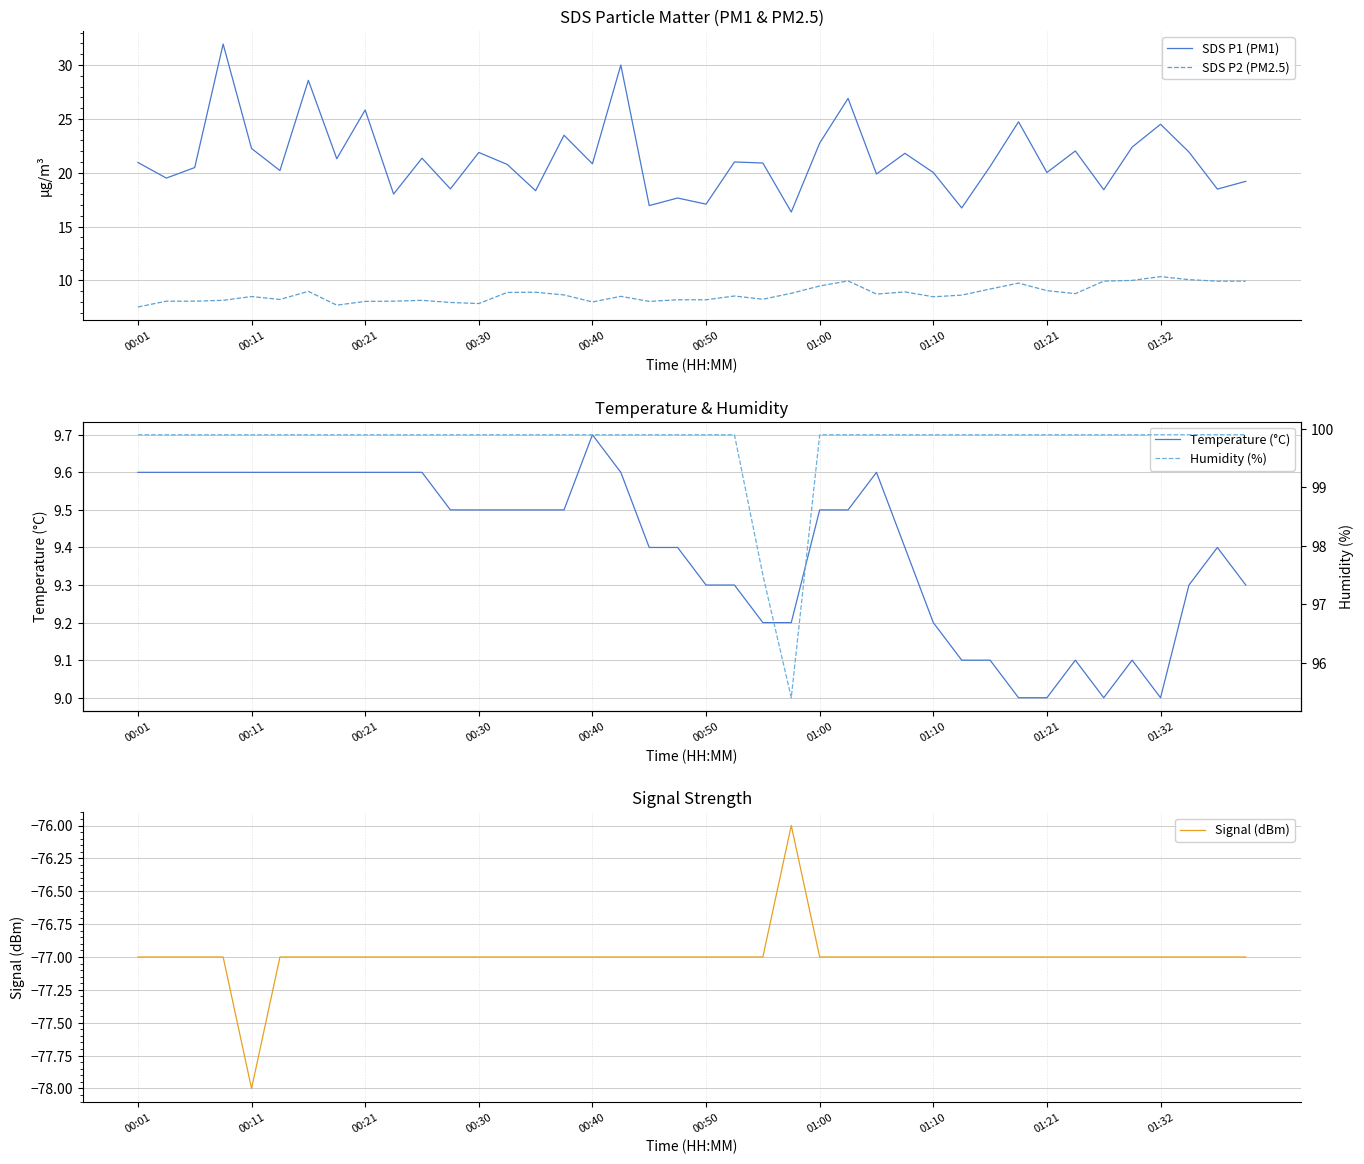

How many lines are shown in the chart?

5